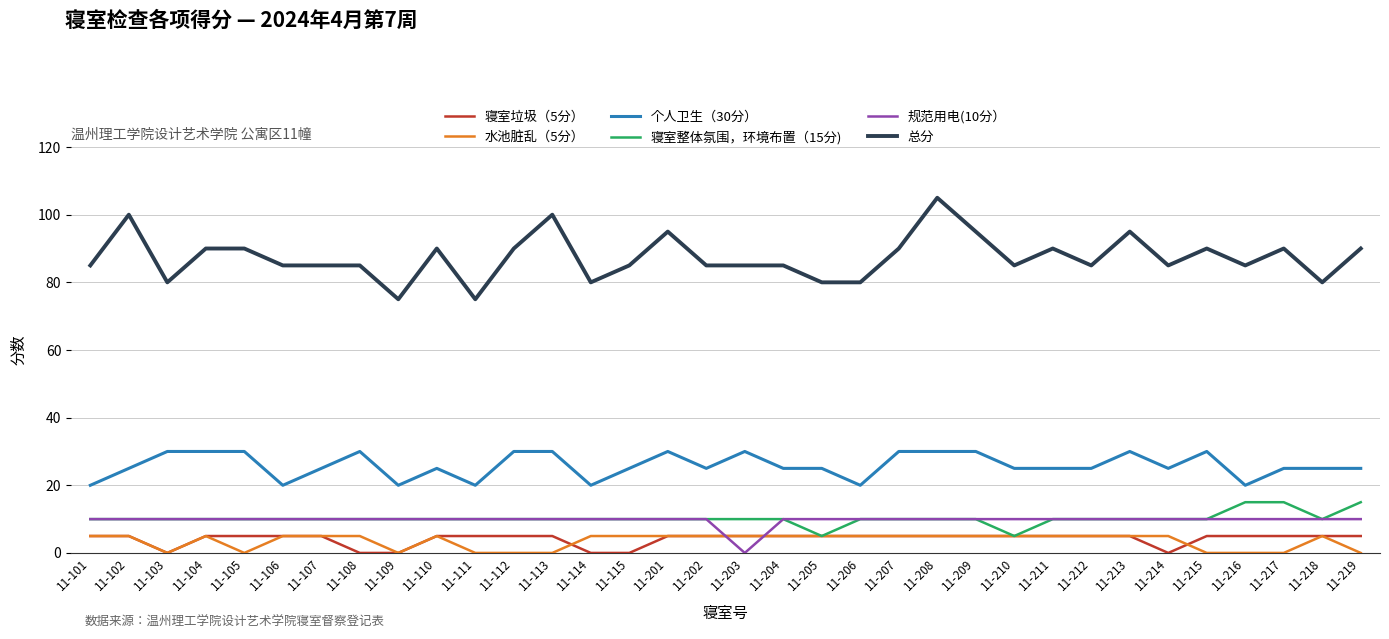

What is the average value of the 总分 series?

87